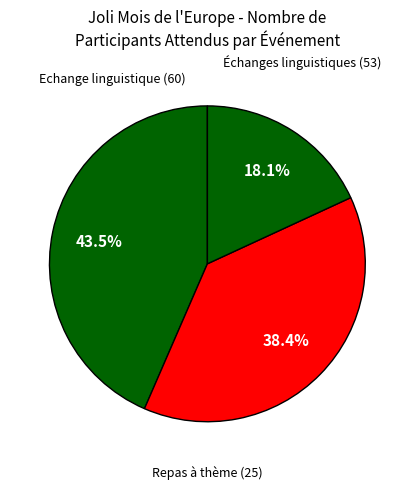

How many slices are in this pie chart?

3